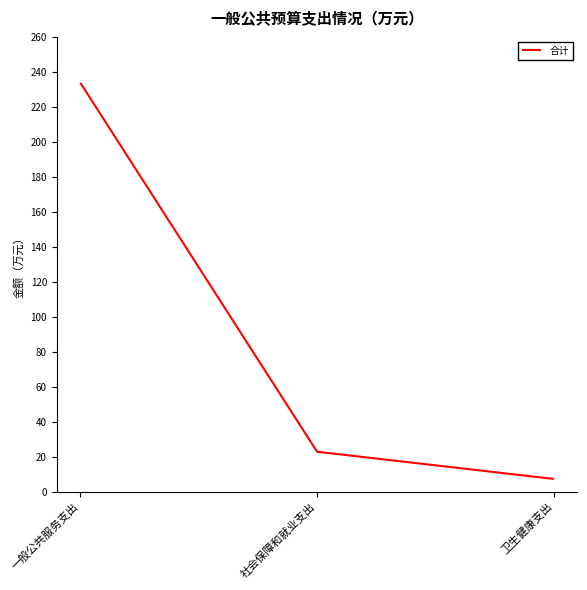

What is the change in value from 社会保障和就业支出 to 卫生健康支出?

-15.5